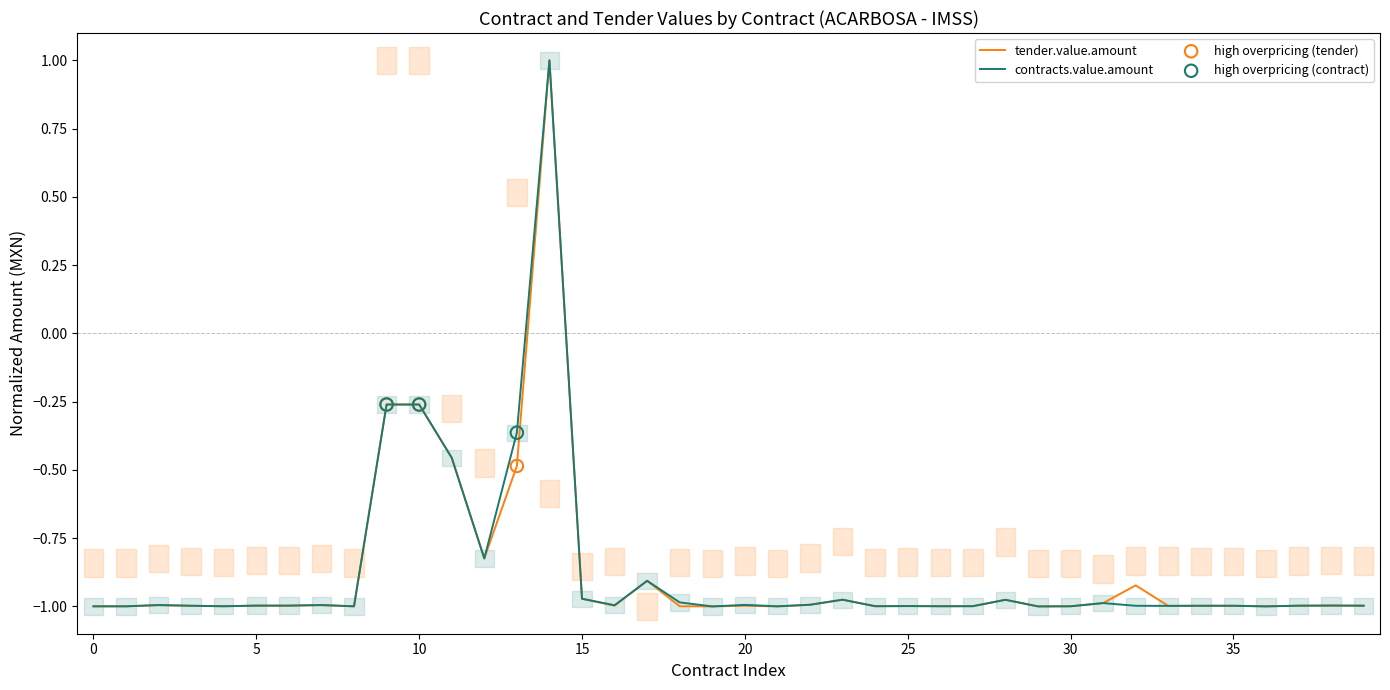

Which series has the largest total across all categories?

contracts.value.amount